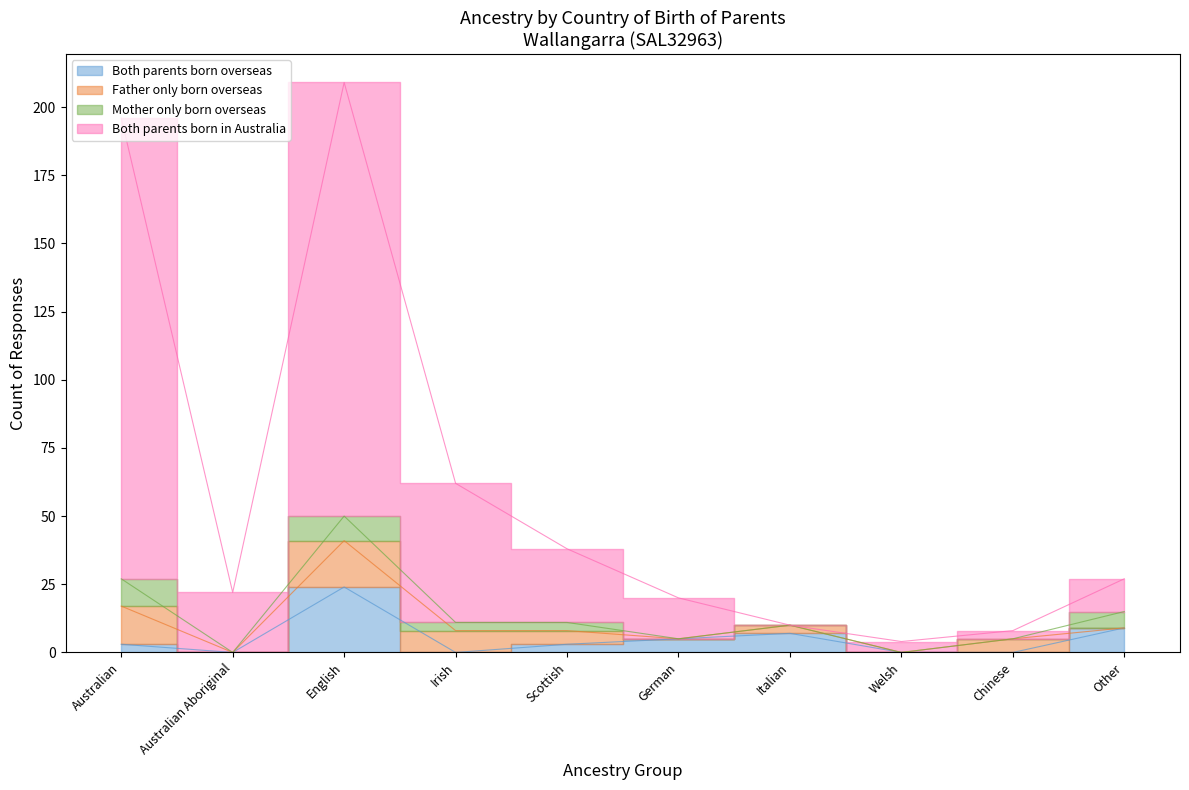

The value of Both parents born in Australia at Australian Aboriginal is 6. True or false?

False